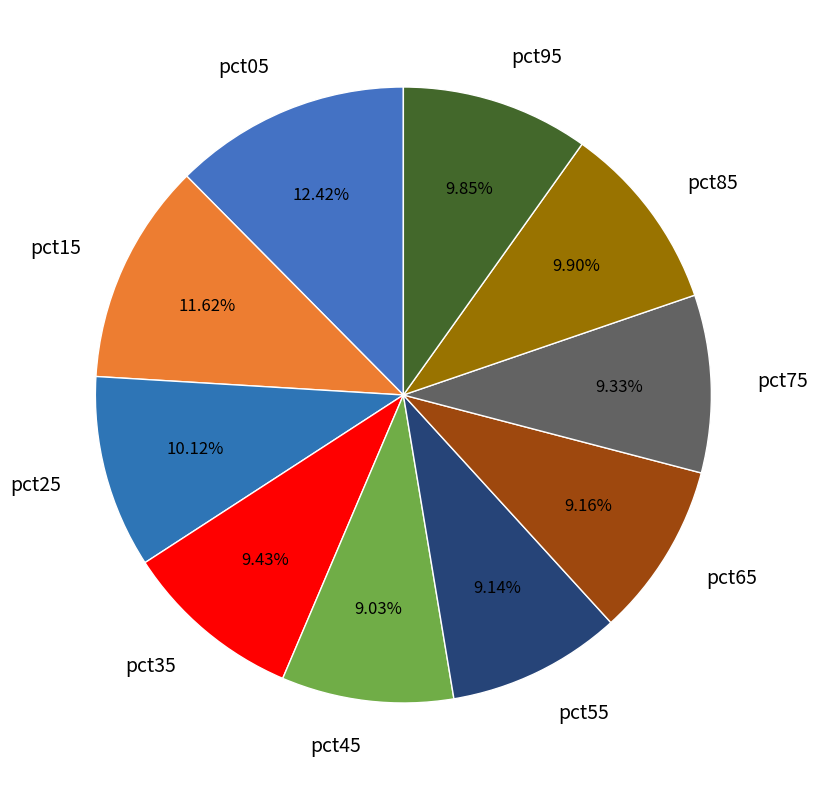

True or false: pct95 accounts for 10% of the total.

True